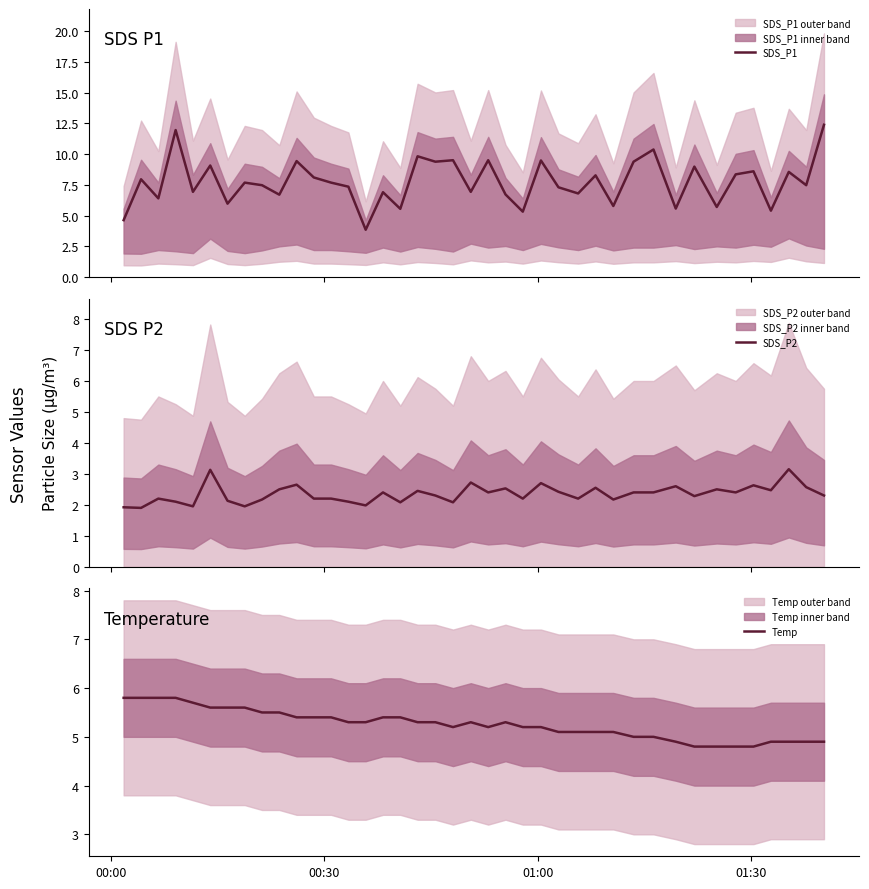

What is the minimum value for Temp?

4.8